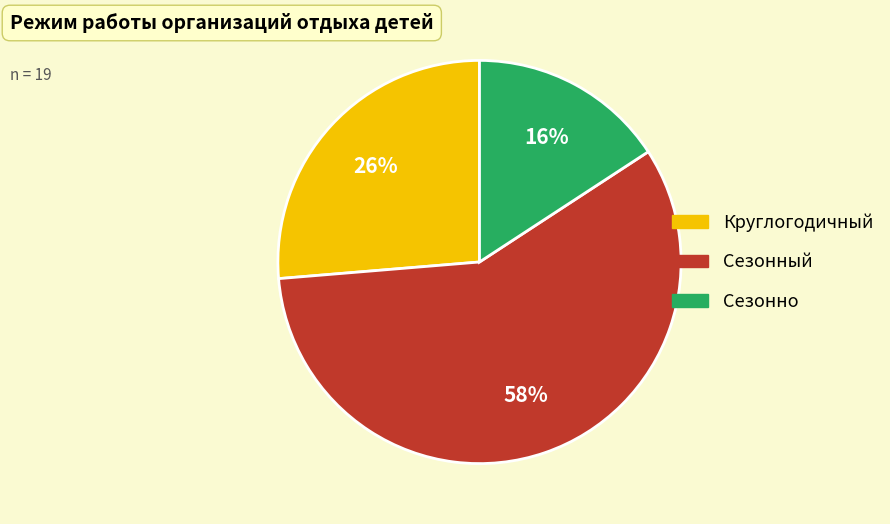

How many segments does this pie chart have?

3